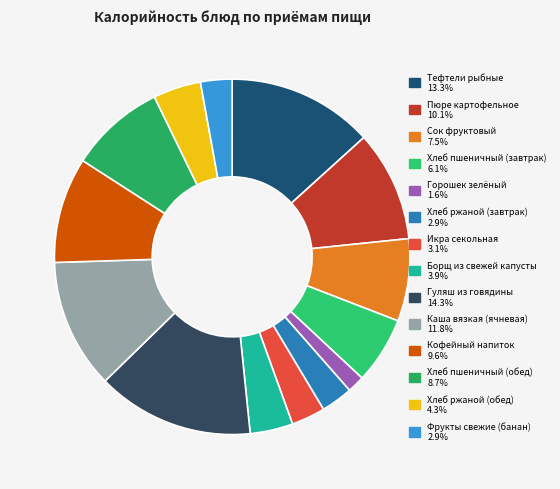

How many slices are in this pie chart?

14